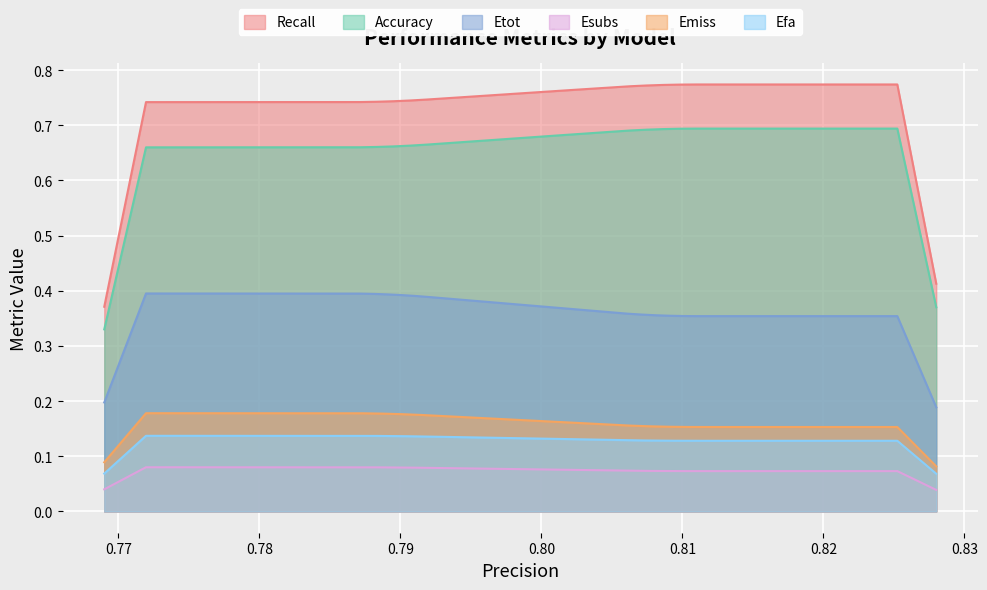

Which series has the widest spread of values?

Recall